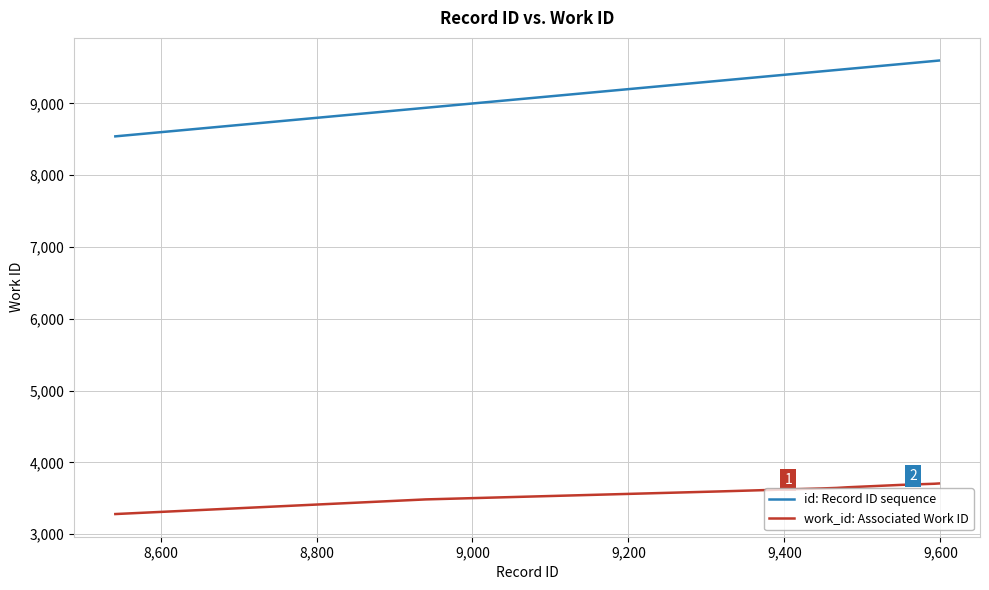

What is the difference between the maximum and minimum values in the id: Record ID sequence series?

1056